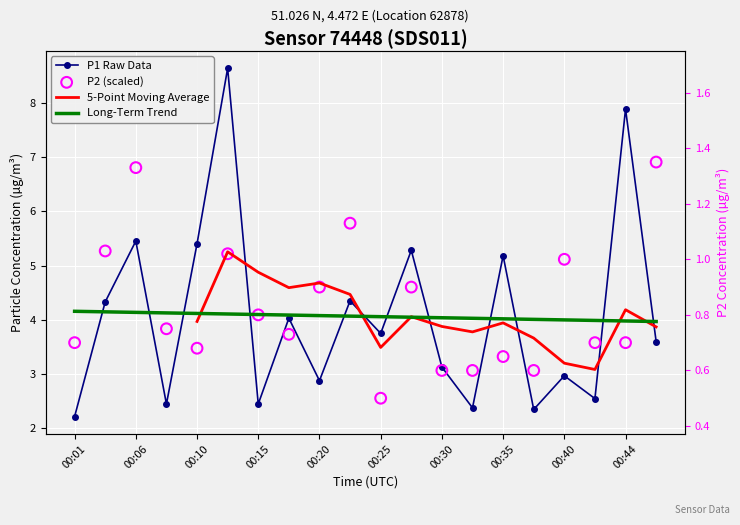

At how many categories does at least one series exceed 4?

13